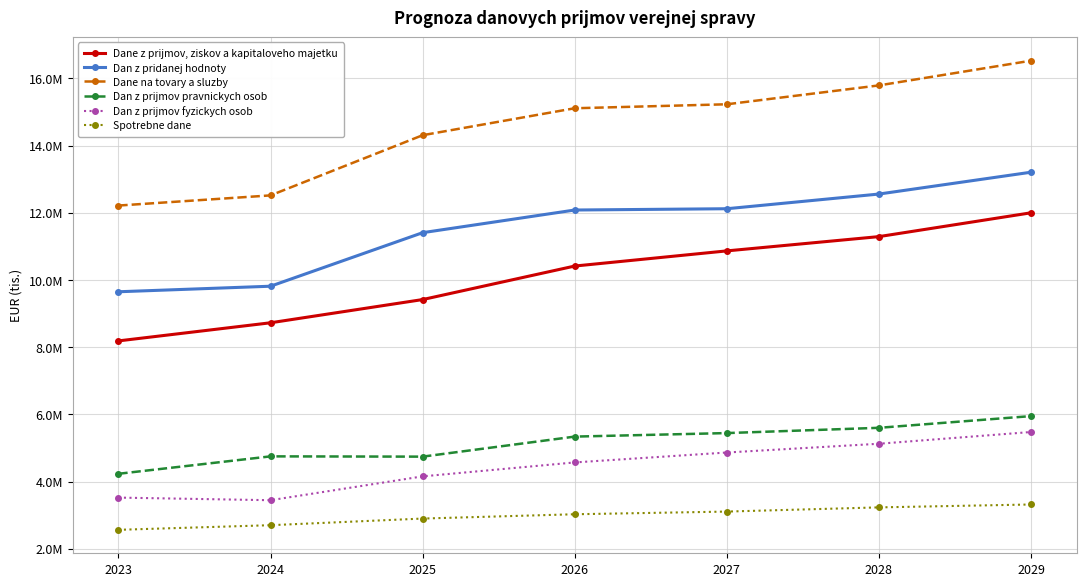

What is the difference between the maximum and minimum values in the Dane na tovary a sluzby series?

4311334.6